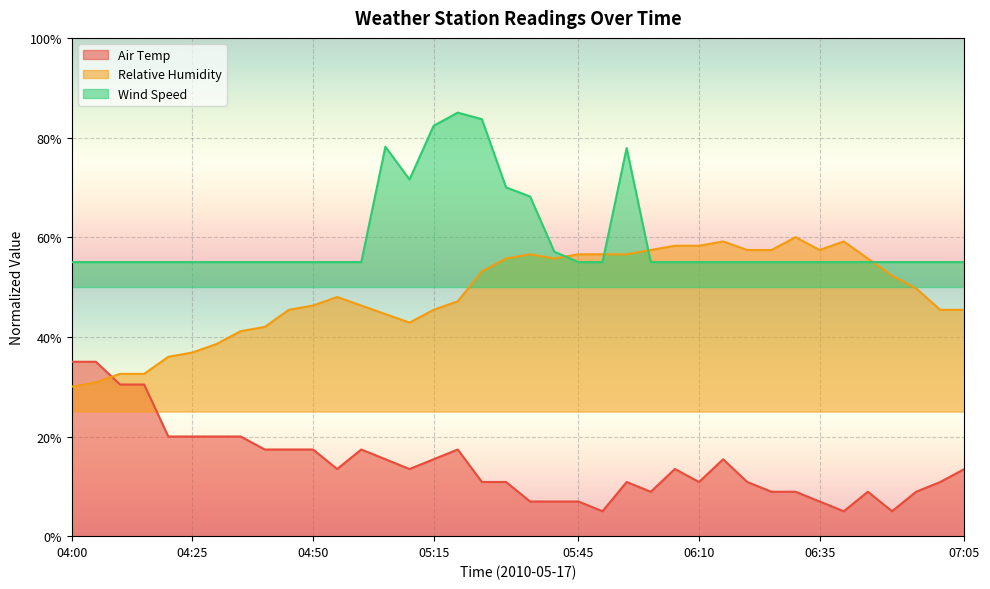

What is the value of the Wind Speed point at the 29th from the left?

55.0